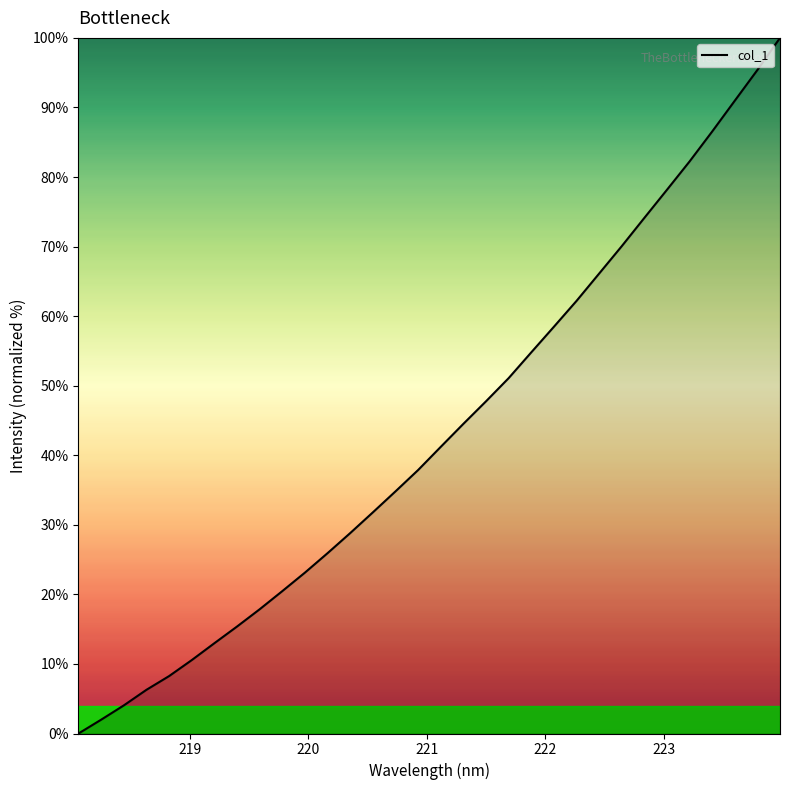

What is the greatest value displayed?

100.0